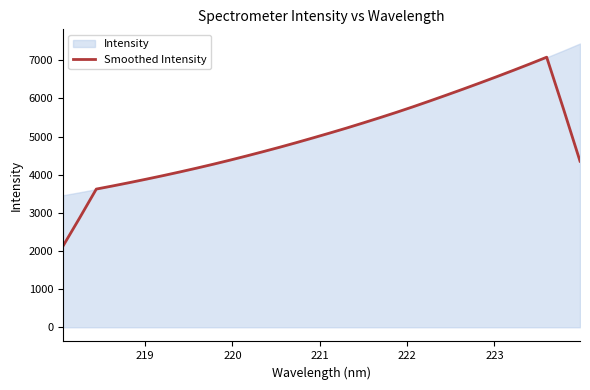

What is the highest value of the Smoothed Intensity series?

7079.9